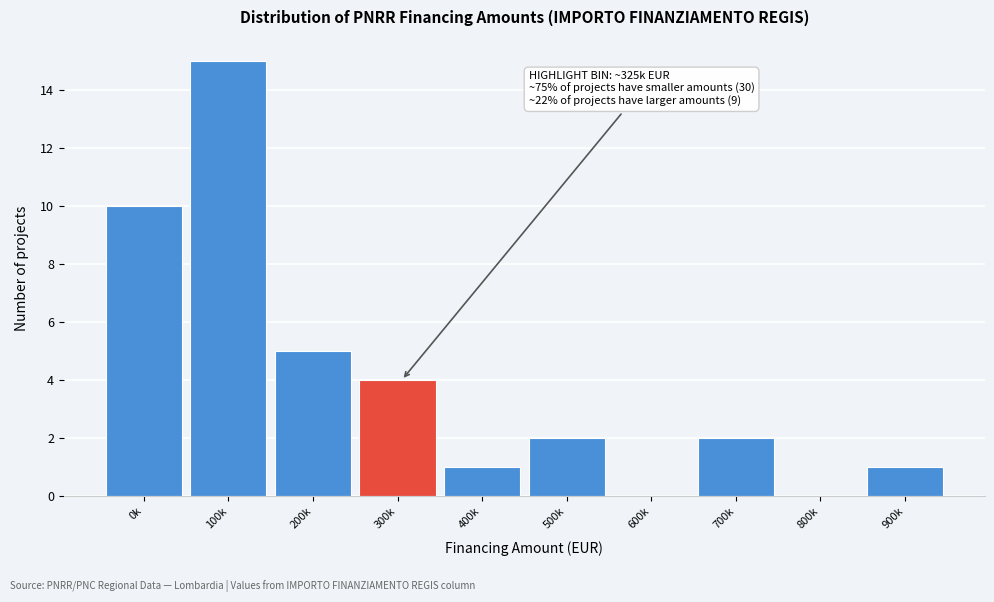

Reading right to left, what are all the values shown in this chart?

900k=1	800k=0	700k=2	600k=0	500k=2	400k=1	300k=4	200k=5	100k=15	0k=10